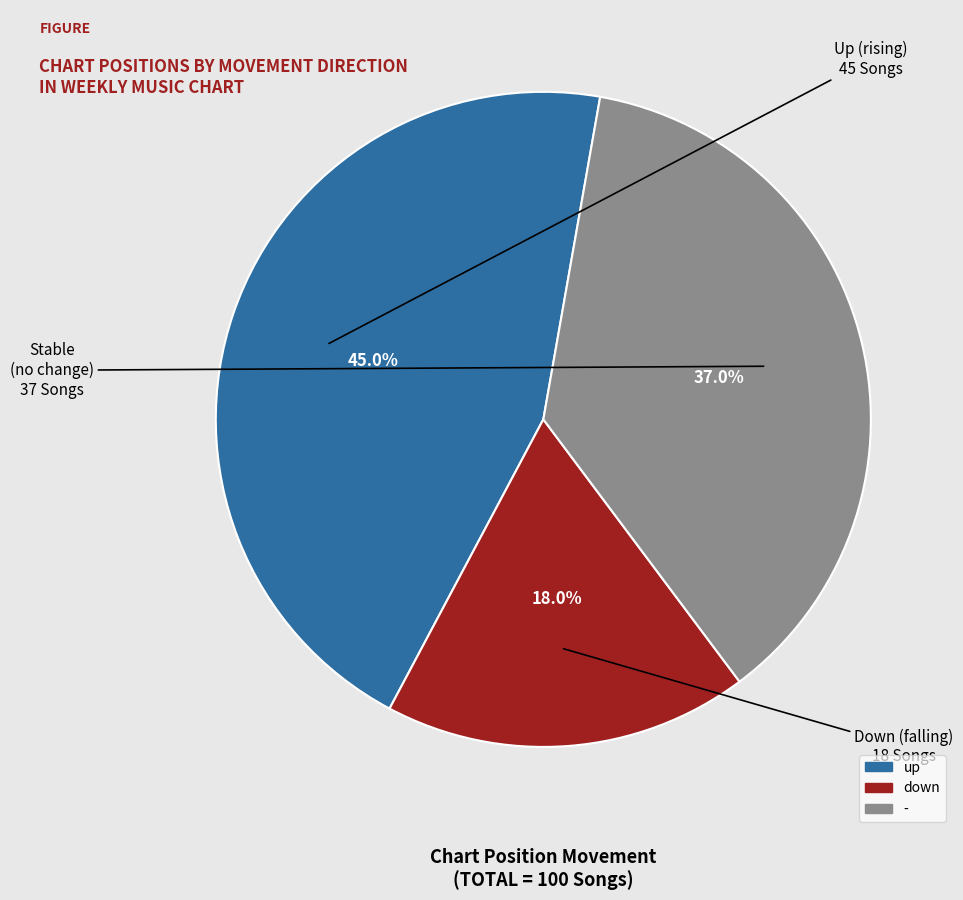

Which category has the smallest portion of the pie?

down